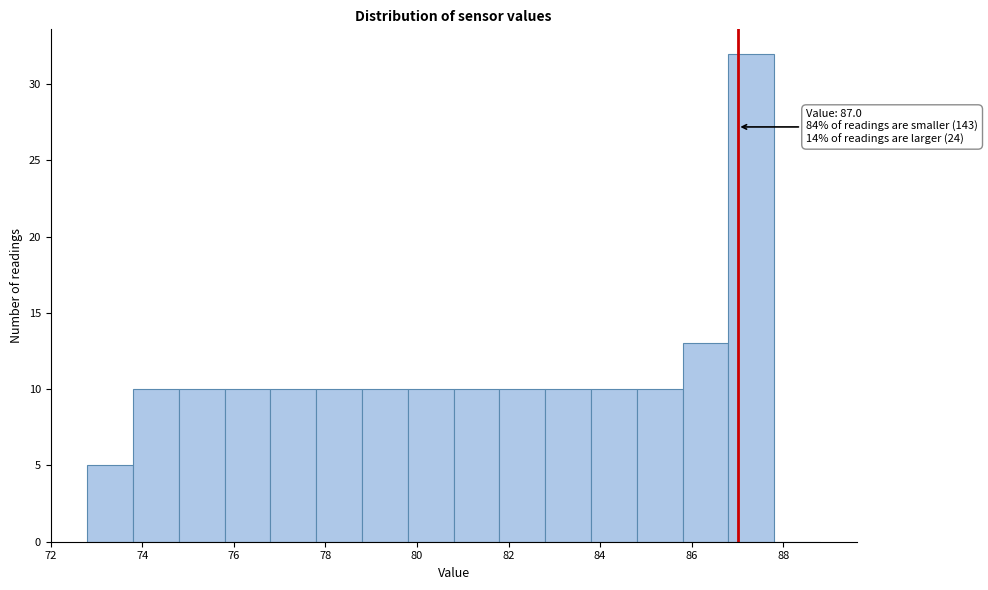

Over which range of the x-axis is the bar tallest?

86.8 to 87.8